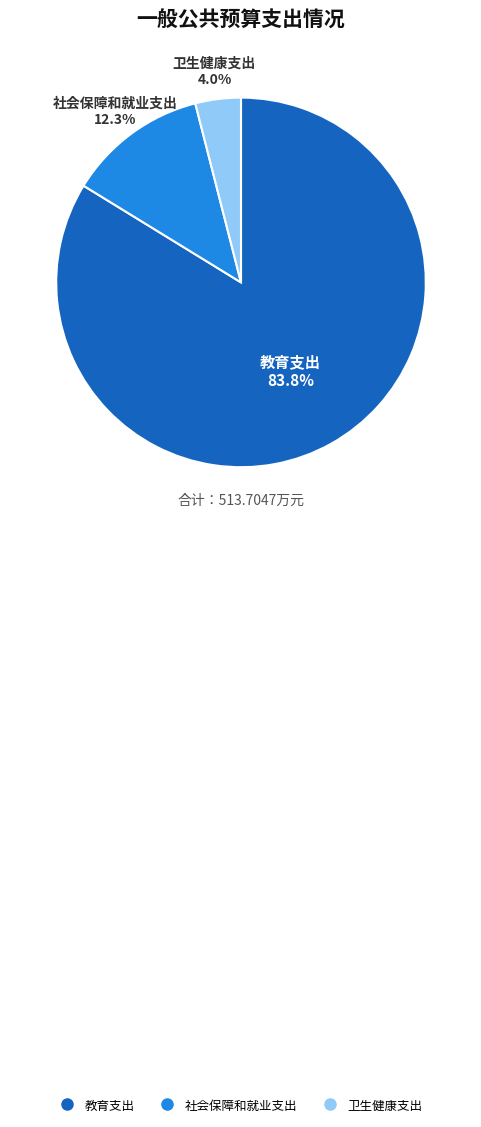

What percentage is the 教育支出 slice, to the nearest percent?

84%